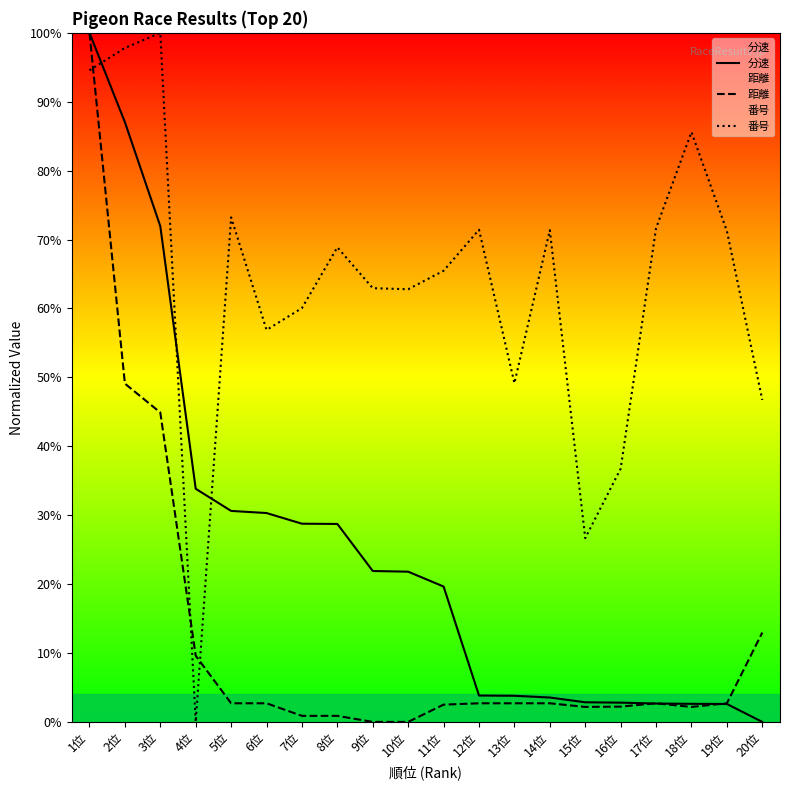

Reading right to left, transcribe all the data shown in this chart.

分速: 20位=0.0	19位=0.0	18位=0.0	17位=0.0	16位=0.0	15位=0.0	14位=0.0	13位=0.0	12位=0.0	11位=0.2	10位=0.2	9位=0.2	8位=0.3	7位=0.3	6位=0.3	5位=0.3	4位=0.3	3位=0.7	2位=0.9	1位=1.0
距離: 20位=0.1	19位=0.0	18位=0.0	17位=0.0	16位=0.0	15位=0.0	14位=0.0	13位=0.0	12位=0.0	11位=0.0	10位=0.0	9位=0.0	8位=0.0	7位=0.0	6位=0.0	5位=0.0	4位=0.1	3位=0.4	2位=0.5	1位=1.0
番号: 20位=0.5	19位=0.7	18位=0.9	17位=0.7	16位=0.4	15位=0.3	14位=0.7	13位=0.5	12位=0.7	11位=0.7	10位=0.6	9位=0.6	8位=0.7	7位=0.6	6位=0.6	5位=0.7	4位=0.0	3位=1.0	2位=1.0	1位=0.9